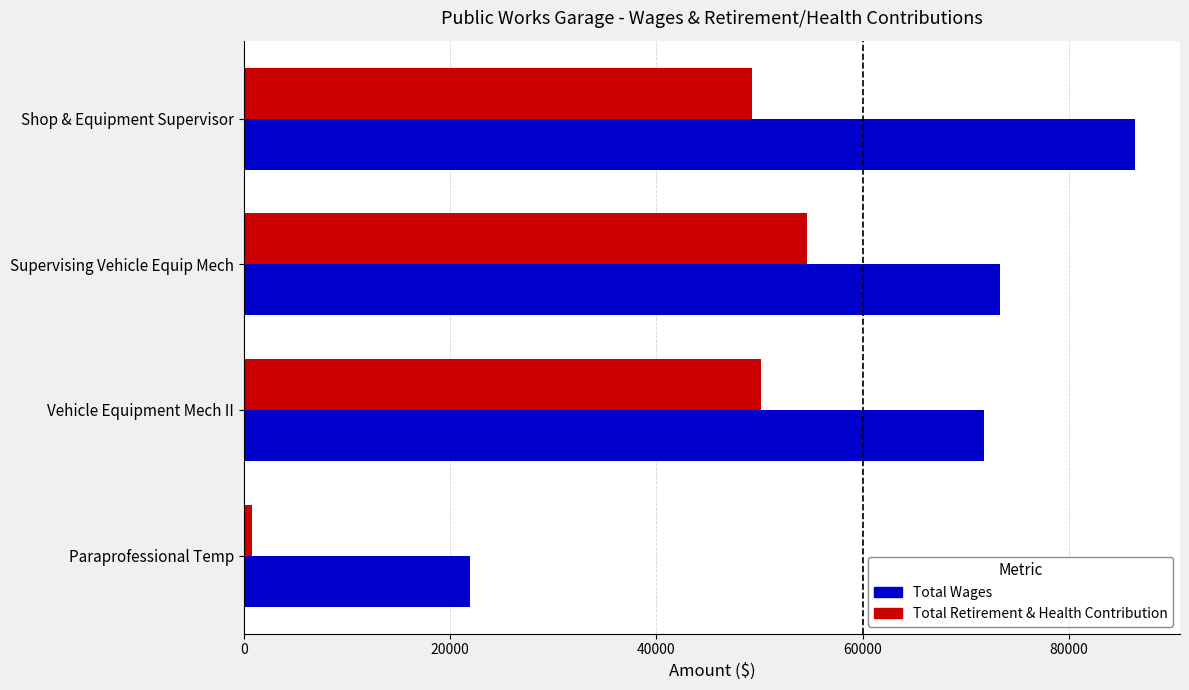

Which category has the highest value across all series?

Shop & Equipment Supervisor